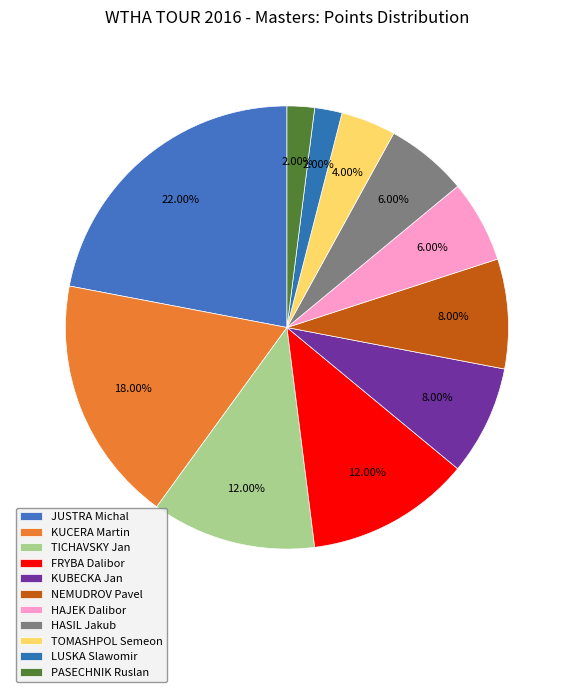

How much of the chart is everything except NEMUDROV Pavel?

92.0%